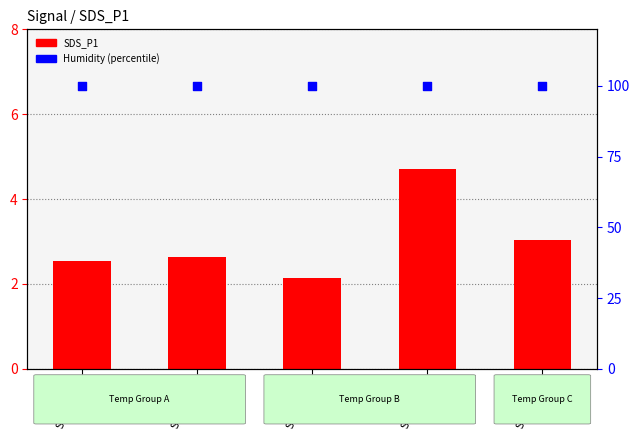

Which series contains the lowest Y value?

SDS_P1